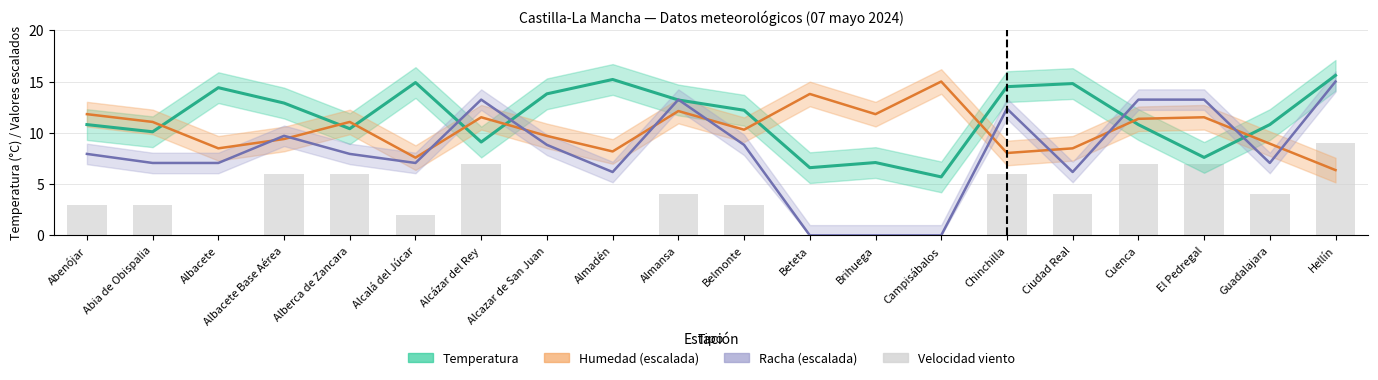

Which series has the largest range (max minus min)?

Racha (scaled)